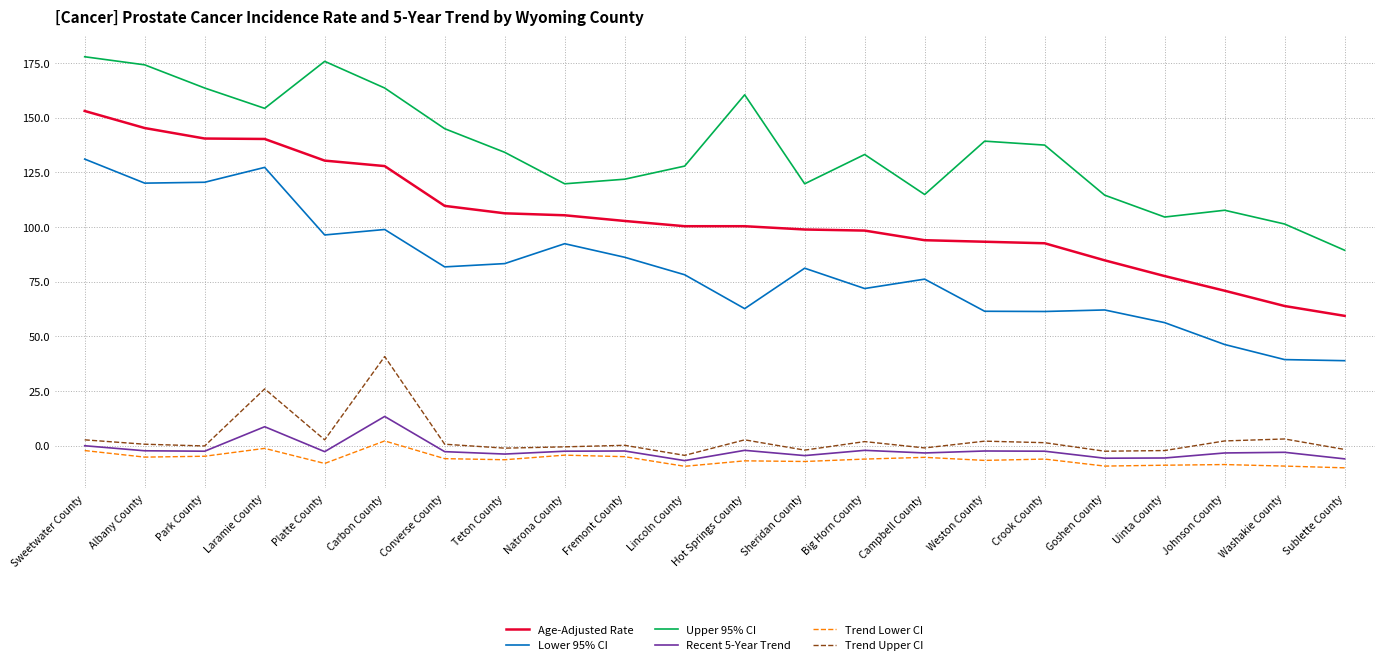

Rank the series by their maximum value, from lowest to highest.

Trend Lower CI, Recent 5-Year Trend, Trend Upper CI, Lower 95% CI, Age-Adjusted Rate, Upper 95% CI